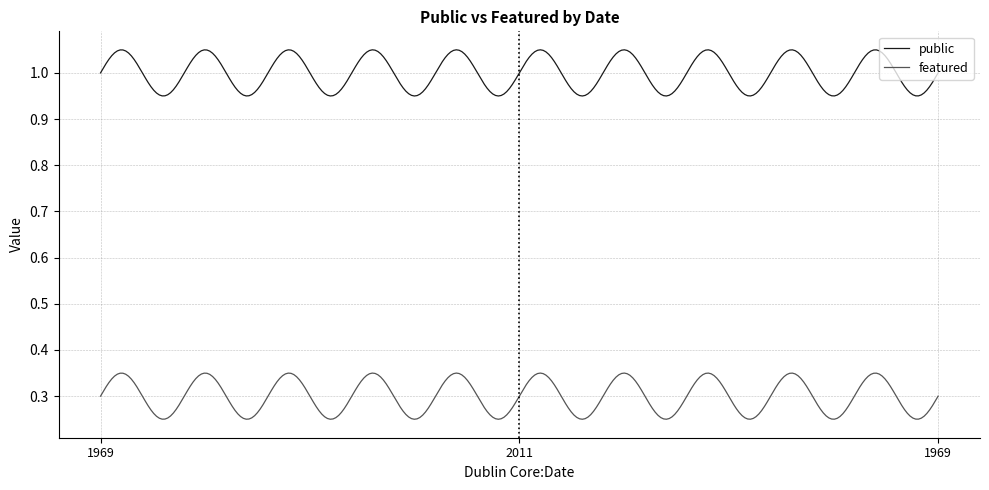

Which series has the largest total across all categories?

public